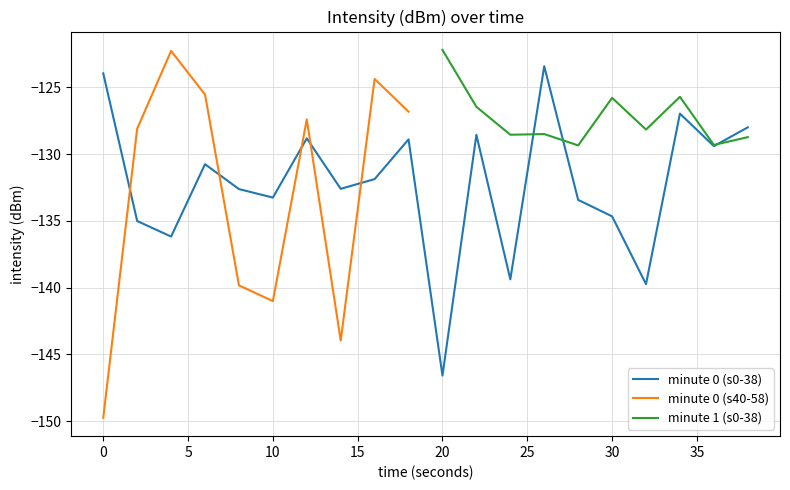

True or false: minute 0 (s0-38) has more than 1 points higher than both neighbors.

True